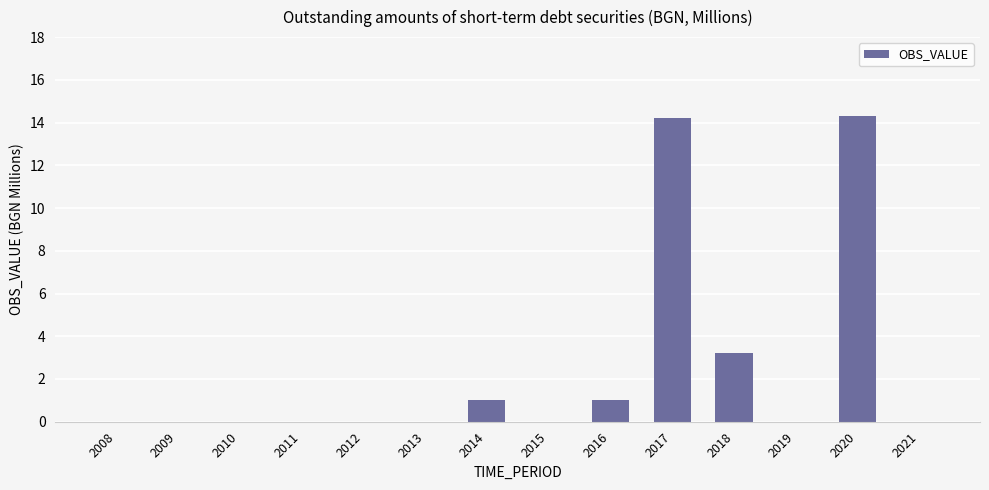

Is it true that the value at 2009 is 0.0?

True